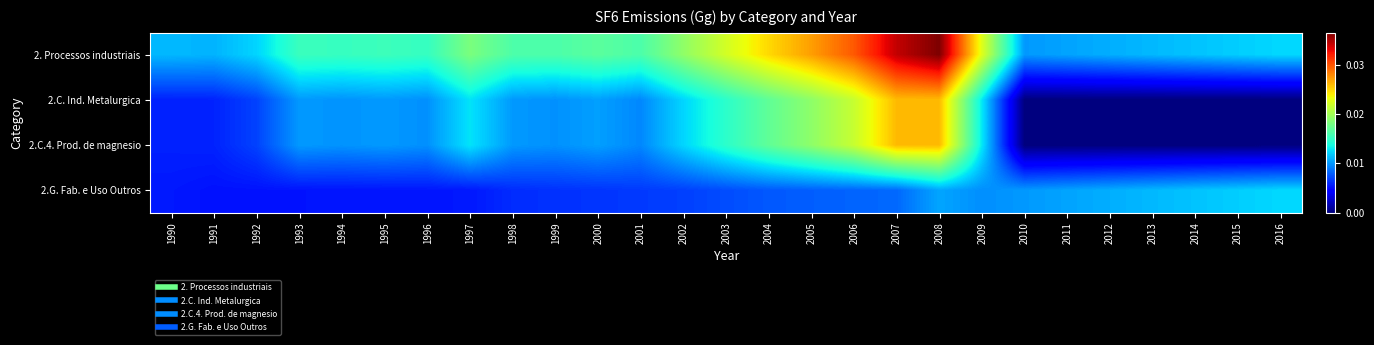

Reading left to right, extract all data points from this chart.

2. Processos industriais: 1990=0.0	1991=0.0	1992=0.0	1993=0.0	1994=0.0	1995=0.0	1996=0.0	1997=0.0	1998=0.0	1999=0.0	2000=0.0	2001=0.0	2002=0.0	2003=0.0	2004=0.0	2005=0.0	2006=0.0	2007=0.0	2008=0.0	2009=0.0	2010=0.0	2011=0.0	2012=0.0	2013=0.0	2014=0.0	2015=0.0	2016=0.0
2.C. Ind. Metalurgica: 1990=0.0	1991=0.0	1992=0.0	1993=0.0	1994=0.0	1995=0.0	1996=0.0	1997=0.0	1998=0.0	1999=0.0	2000=0.0	2001=0.0	2002=0.0	2003=0.0	2004=0.0	2005=0.0	2006=0.0	2007=0.0	2008=0.0	2009=0.0	2010=0.0	2011=0.0	2012=0.0	2013=0.0	2014=0.0	2015=0.0	2016=0.0
2.C.4. Prod. de magnesio: 1990=0.0	1991=0.0	1992=0.0	1993=0.0	1994=0.0	1995=0.0	1996=0.0	1997=0.0	1998=0.0	1999=0.0	2000=0.0	2001=0.0	2002=0.0	2003=0.0	2004=0.0	2005=0.0	2006=0.0	2007=0.0	2008=0.0	2009=0.0	2010=0.0	2011=0.0	2012=0.0	2013=0.0	2014=0.0	2015=0.0	2016=0.0
2.G. Fab. e Uso Outros: 1990=0.0	1991=0.0	1992=0.0	1993=0.0	1994=0.0	1995=0.0	1996=0.0	1997=0.0	1998=0.0	1999=0.0	2000=0.0	2001=0.0	2002=0.0	2003=0.0	2004=0.0	2005=0.0	2006=0.0	2007=0.0	2008=0.0	2009=0.0	2010=0.0	2011=0.0	2012=0.0	2013=0.0	2014=0.0	2015=0.0	2016=0.0